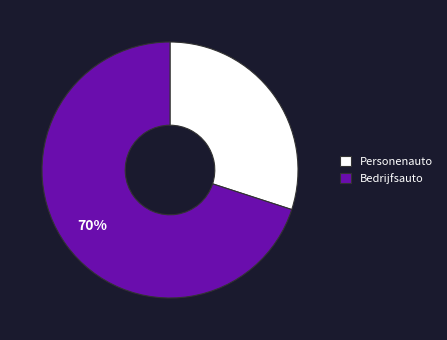

Which category has the smallest portion of the pie?

Personenauto